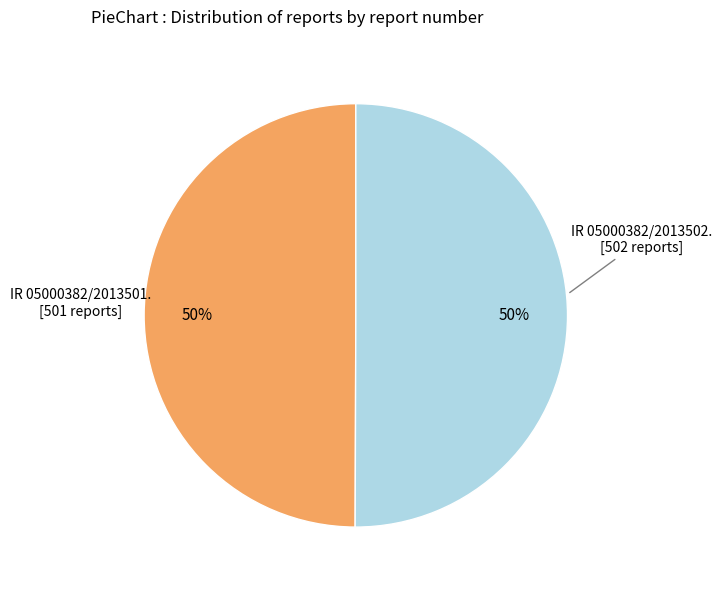

To the nearest percent, what is the average slice percentage?

50%